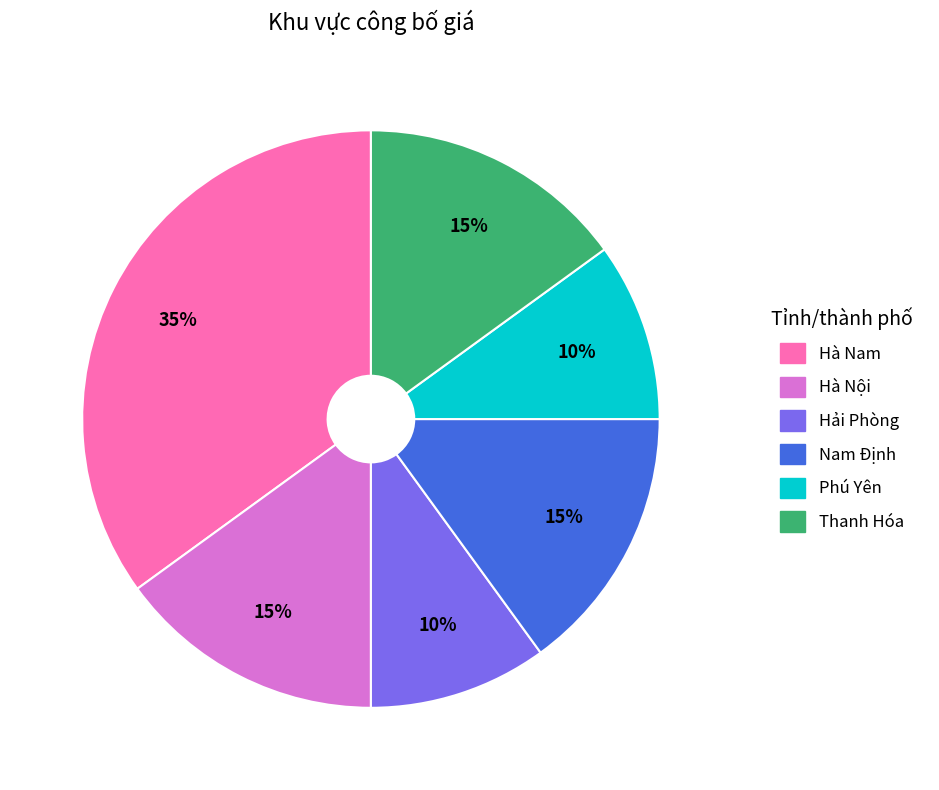

The Thanh Hóa slice represents 25% of the pie. True or false?

False